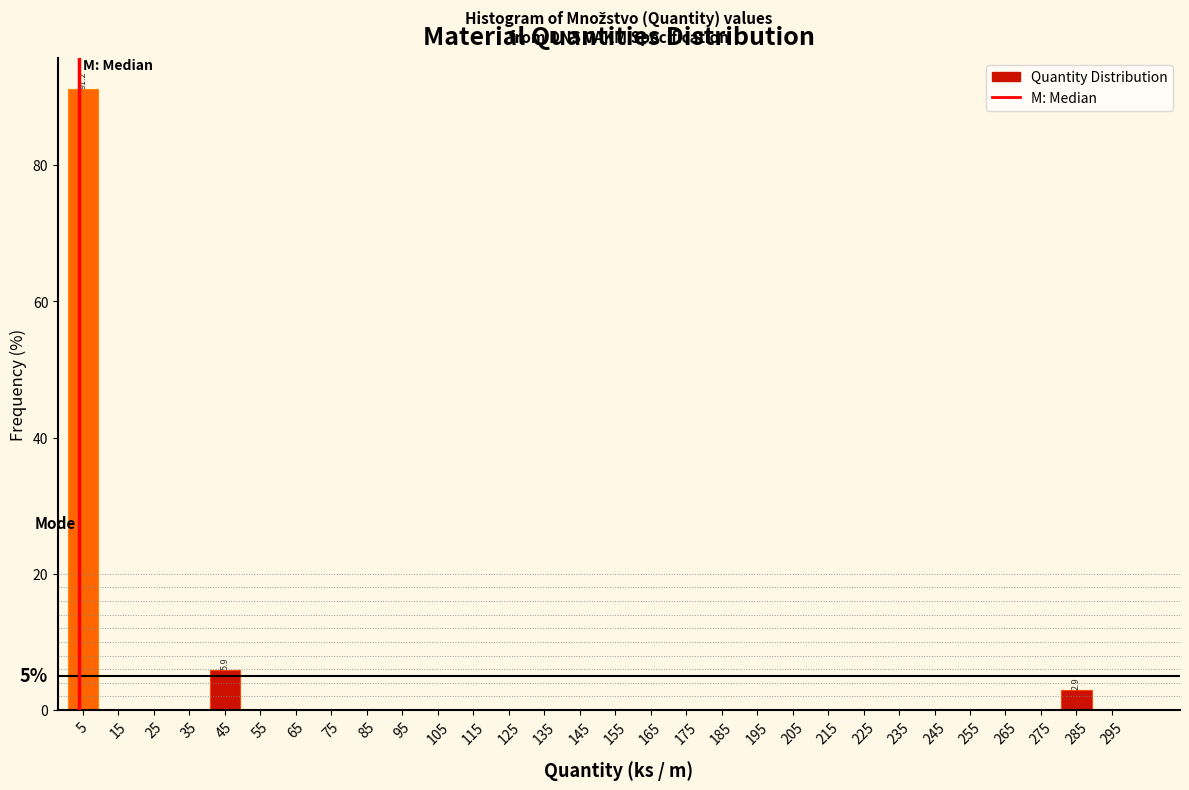

Which range on the x-axis has the tallest bar?

0 to 10